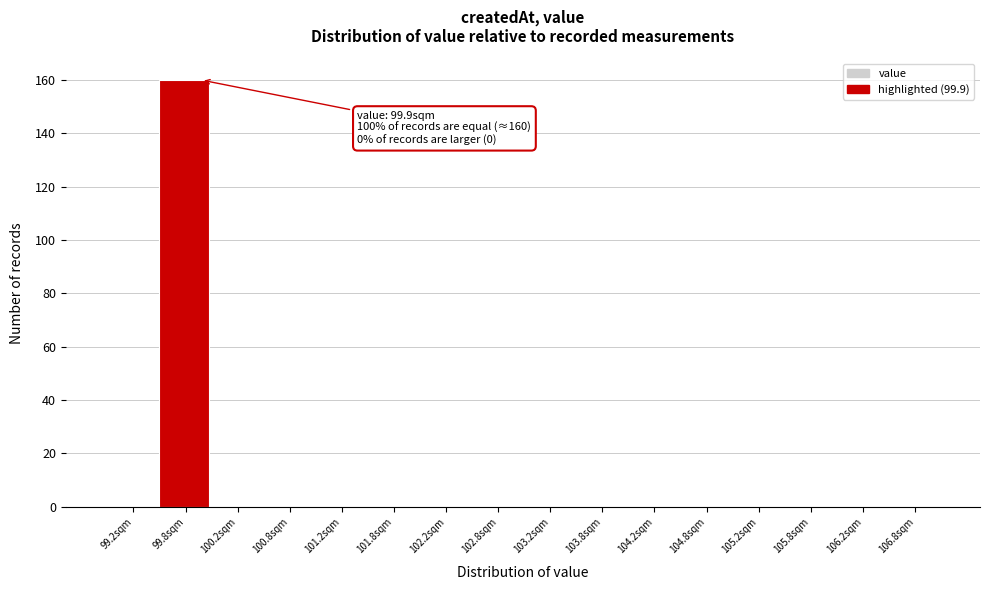

Over which range of the x-axis is the bar tallest?

99.5 to 100.0